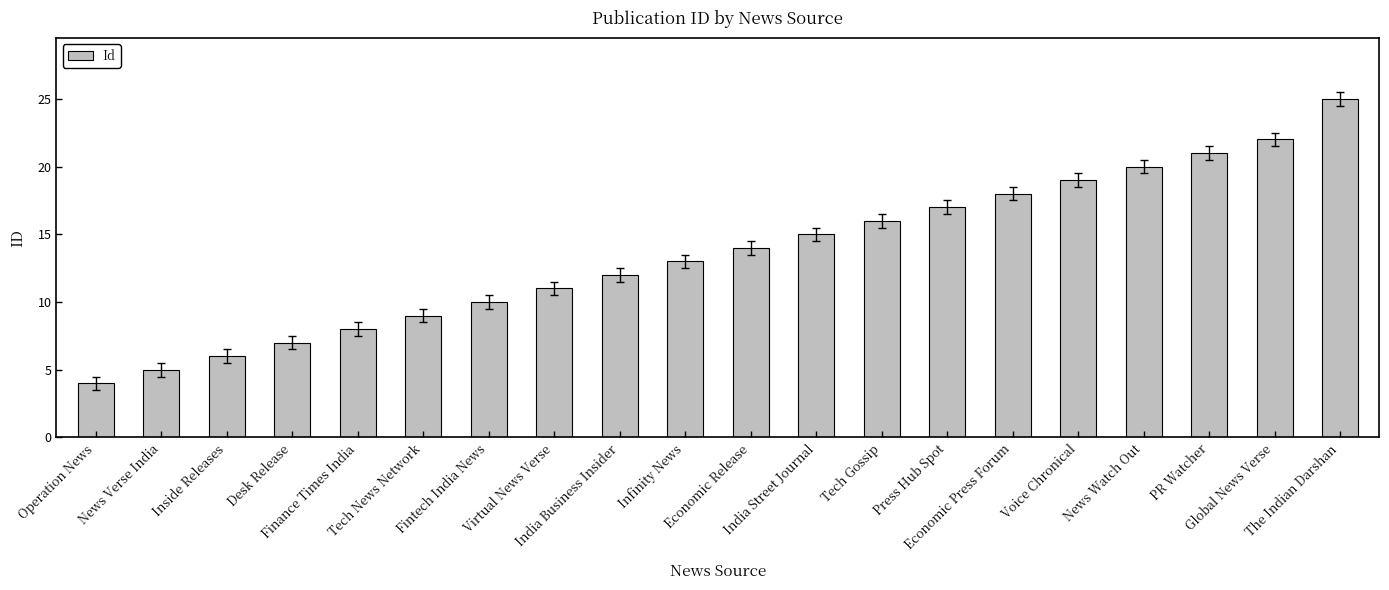

Approximately how many times larger is the value at News Verse India compared to India Business Insider?

0.4